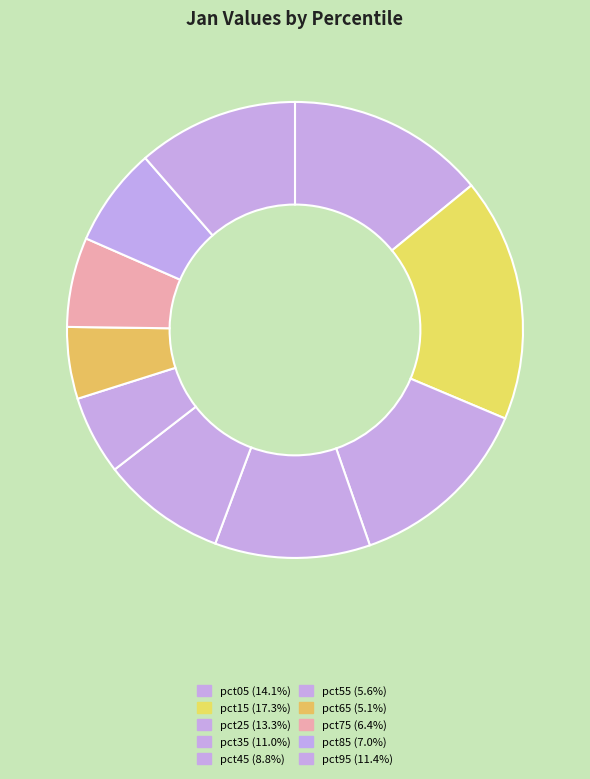

Is pct95 the majority of the pie?

No